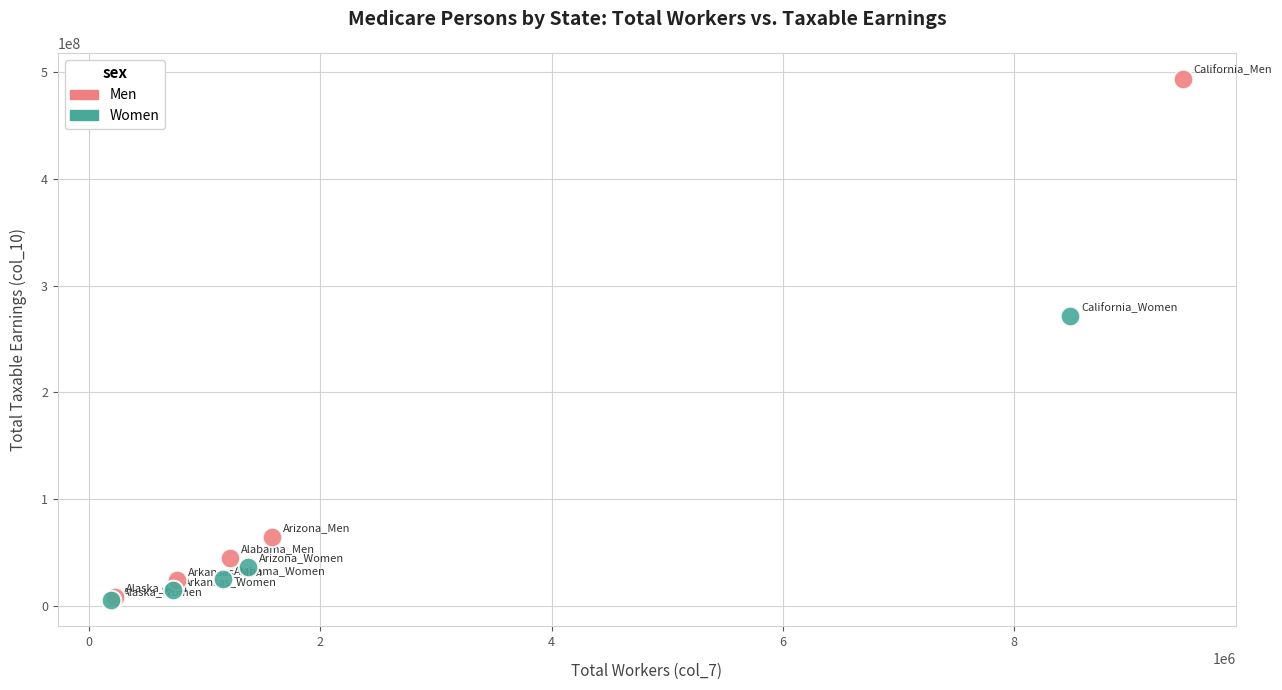

Which series has the largest Y range (max minus min)?

Men